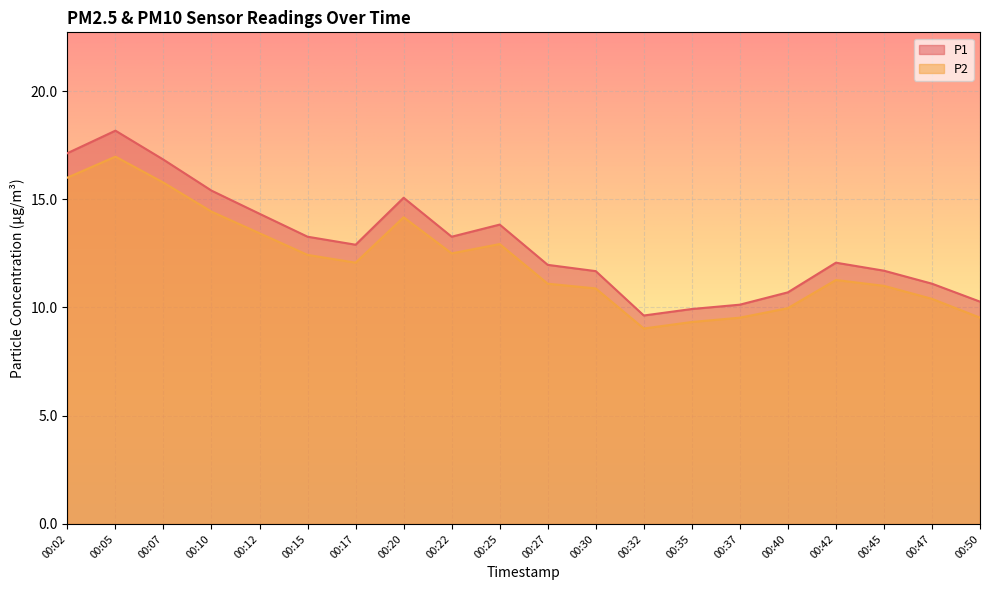

What is the difference between the highest and lowest values at 00:10?

1.0